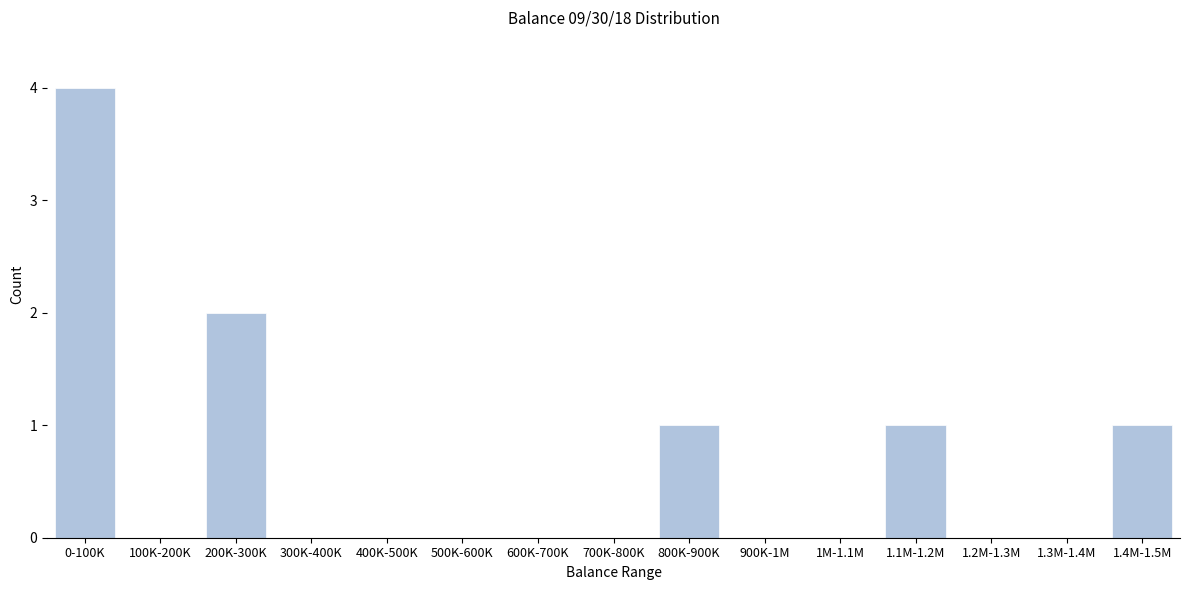

Reading left to right, extract all data points from this chart.

0-100K=4	100K-200K=0	200K-300K=2	300K-400K=0	400K-500K=0	500K-600K=0	600K-700K=0	700K-800K=0	800K-900K=1	900K-1M=0	1M-1.1M=0	1.1M-1.2M=1	1.2M-1.3M=0	1.3M-1.4M=0	1.4M-1.5M=1